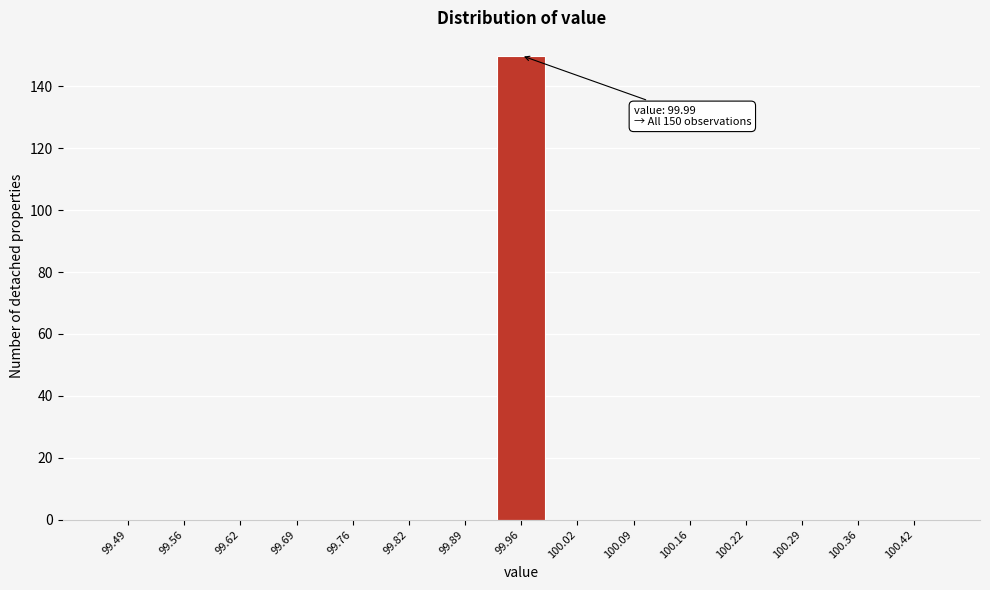

Reading left to right, transcribe all the data shown in this chart.

99.49=0	99.56=0	99.62=0	99.69=0	99.76=0	99.82=0	99.89=0	99.96=150	100.02=0	100.09=0	100.16=0	100.22=0	100.29=0	100.36=0	100.42=0